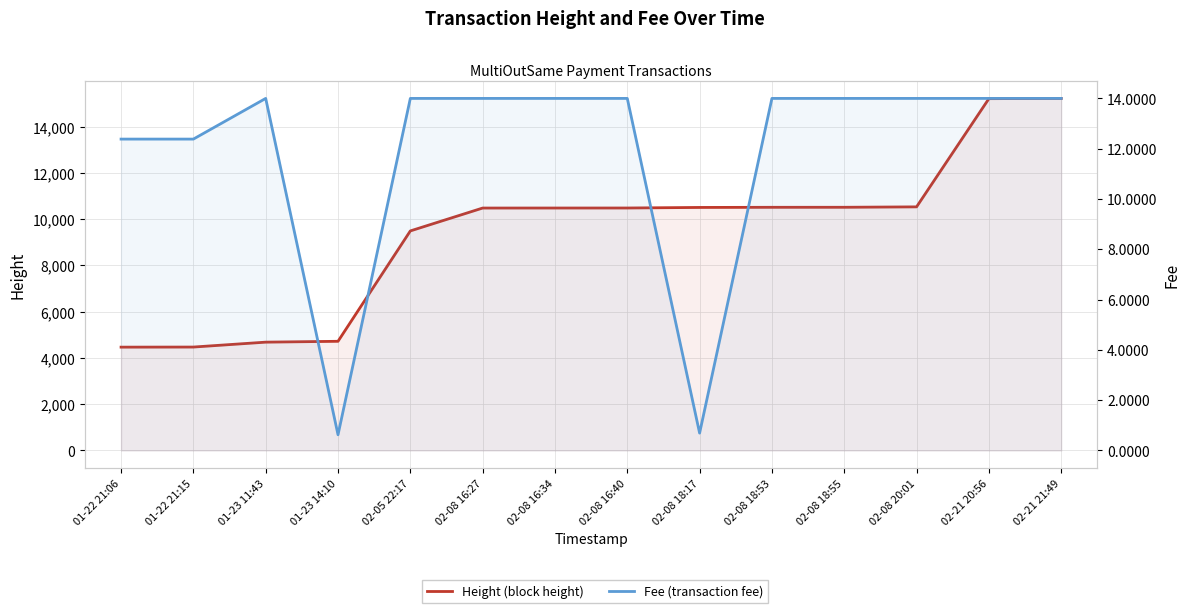

Where does the Height series first go above 10484?

02-08 18:17